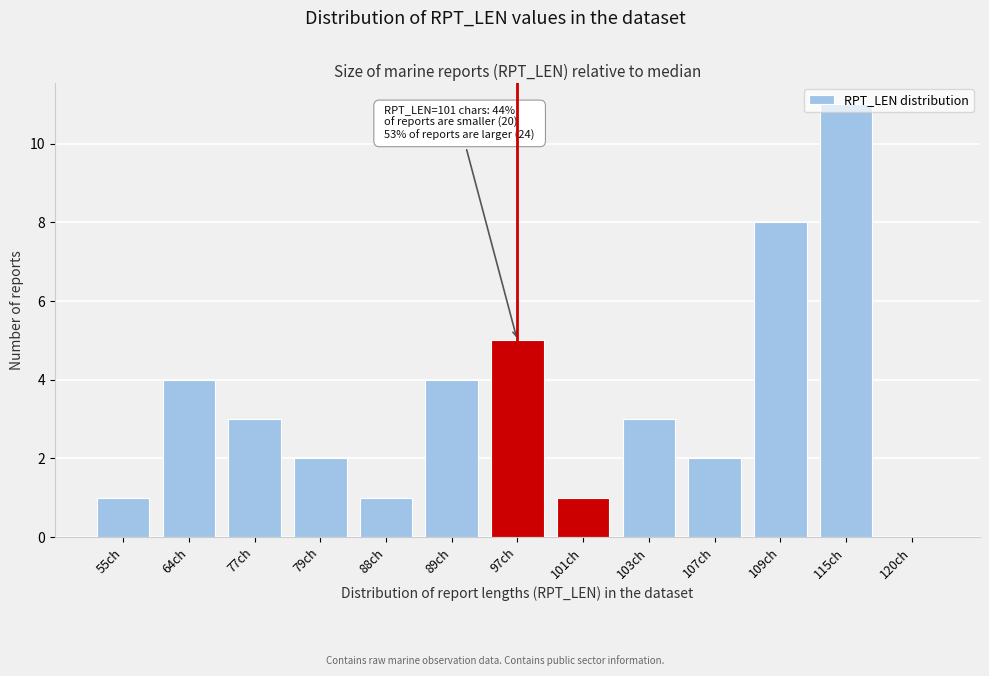

At which category does the chart reach its peak across all series?

115ch